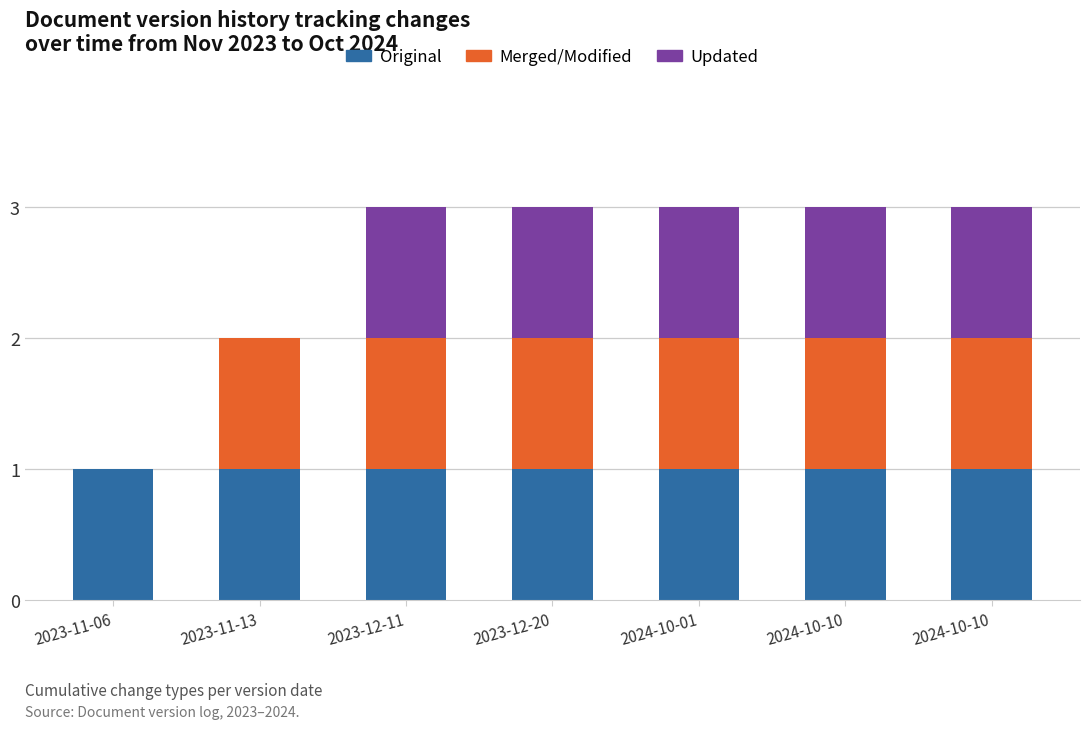

Which series has the widest spread of values?

Merged/Modified